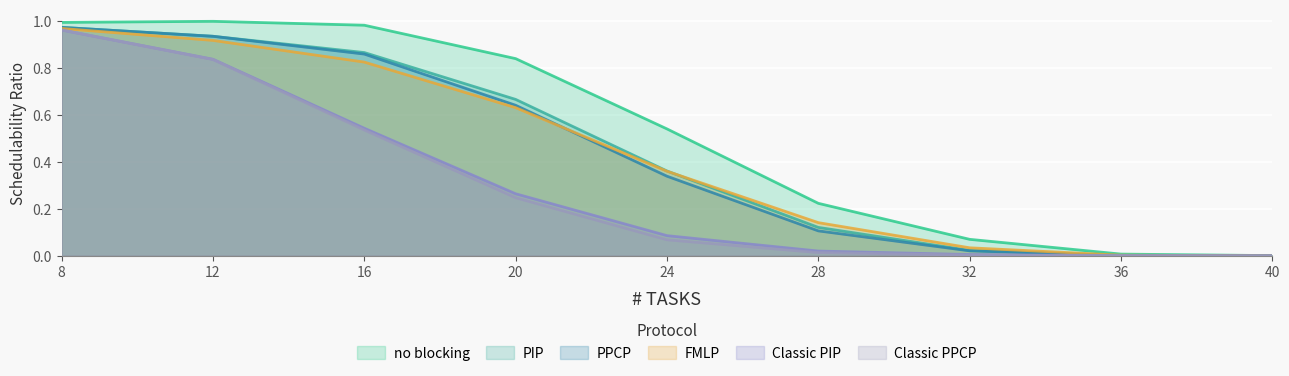

The FMLP series shows 1.3 at 12. True or false?

False